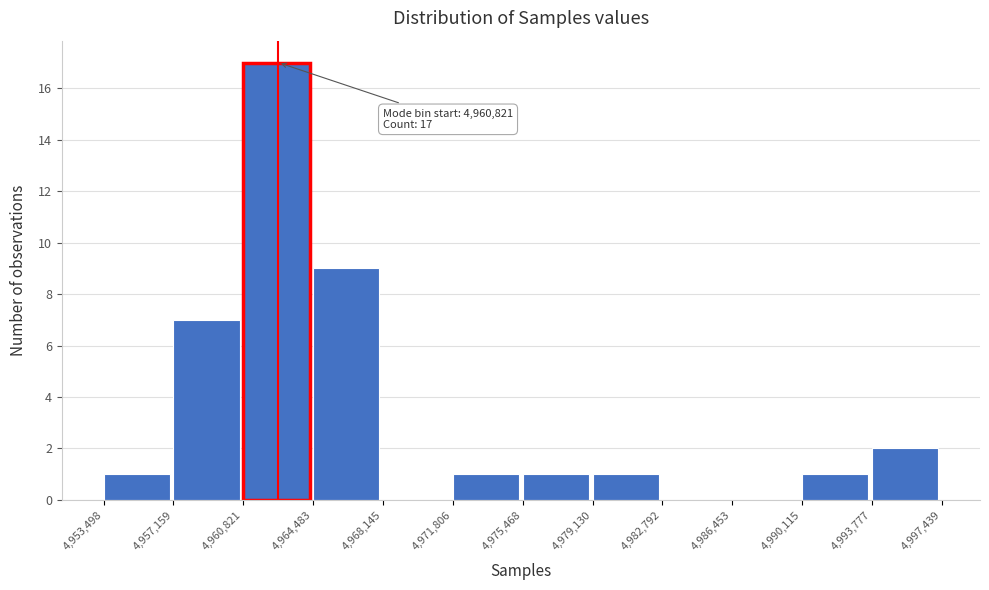

Which range on the x-axis has the tallest bar?

4,960,821 to 4,964,483